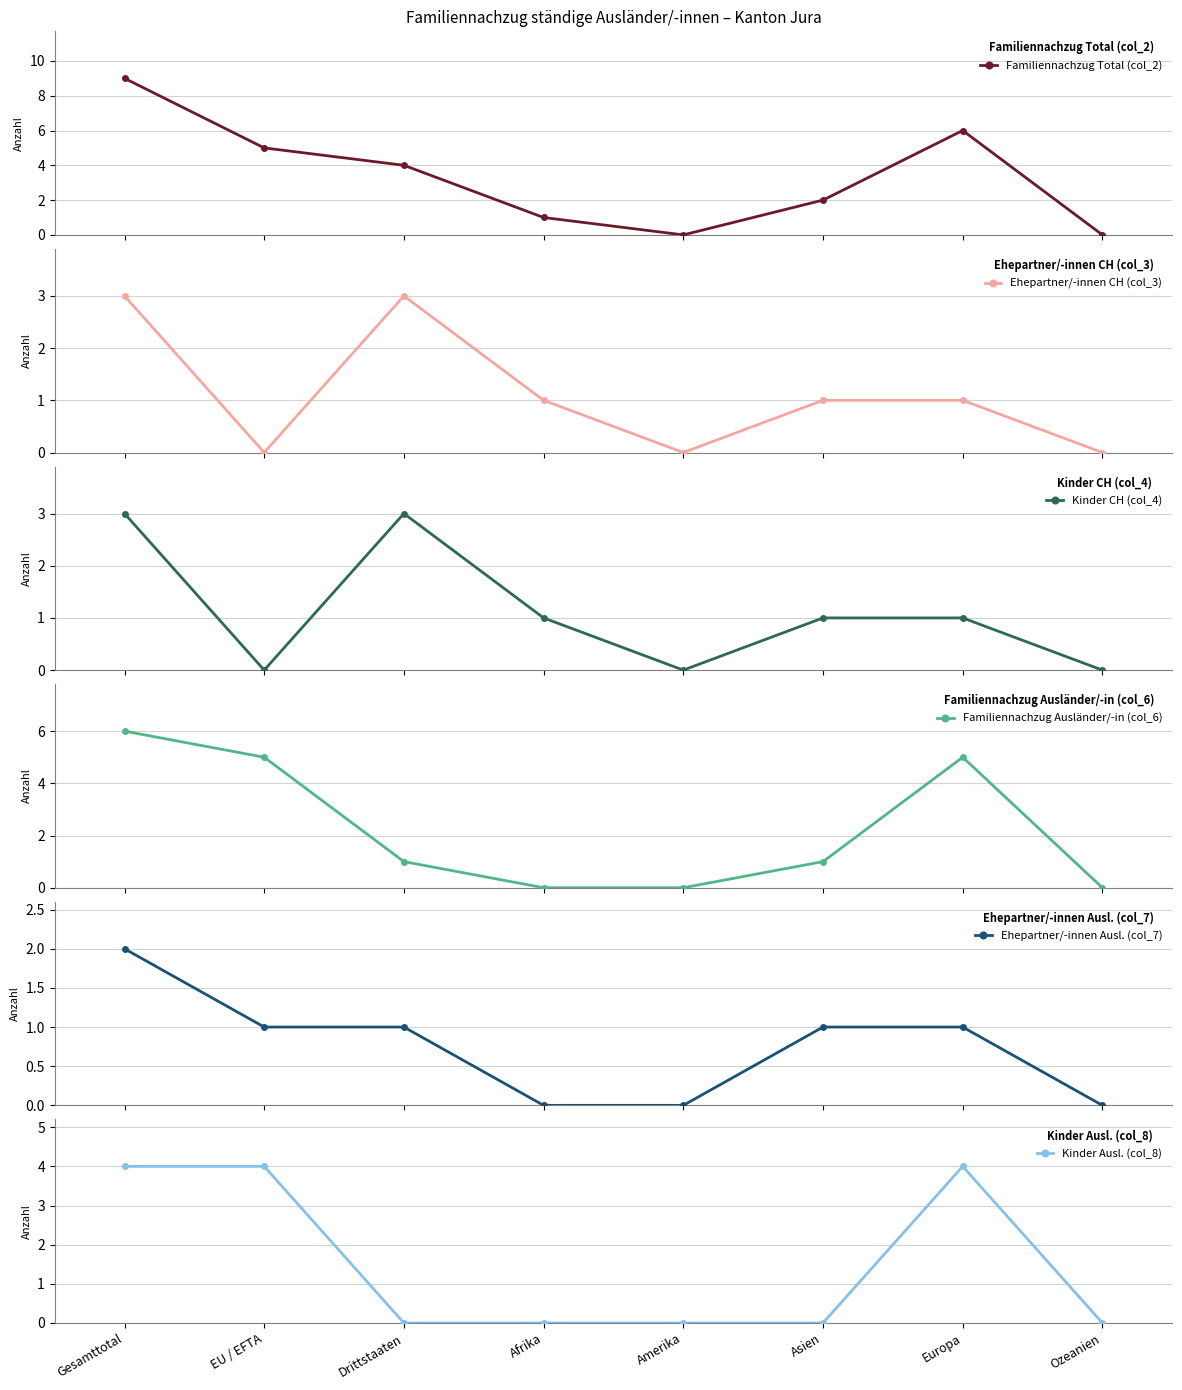

What is the difference between the second highest and minimum values in the Kinder CH (col_4) series?

3